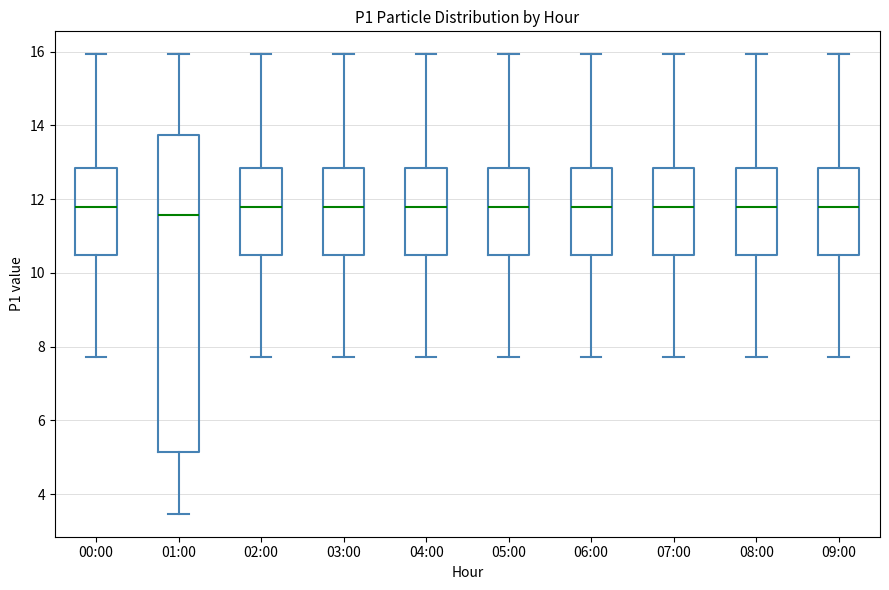

Reading left to right, read every box against the y-axis: the position of its median line, the range the box covers, and the ends of its whiskers. The values are not printed on the chart, so give them approximately, as read against the axis.

00:00: median 11.8, box 10.4 to 12.8, whiskers 7.8 to 16.0
01:00: median 11.6, box 5.2 to 13.8, whiskers 3.4 to 16.0
02:00: median 11.8, box 10.4 to 12.8, whiskers 7.8 to 16.0
03:00: median 11.8, box 10.4 to 12.8, whiskers 7.8 to 16.0
04:00: median 11.8, box 10.4 to 12.8, whiskers 7.8 to 16.0
05:00: median 11.8, box 10.4 to 12.8, whiskers 7.8 to 16.0
06:00: median 11.8, box 10.4 to 12.8, whiskers 7.8 to 16.0
07:00: median 11.8, box 10.4 to 12.8, whiskers 7.8 to 16.0
08:00: median 11.8, box 10.4 to 12.8, whiskers 7.8 to 16.0
09:00: median 11.8, box 10.4 to 12.8, whiskers 7.8 to 16.0